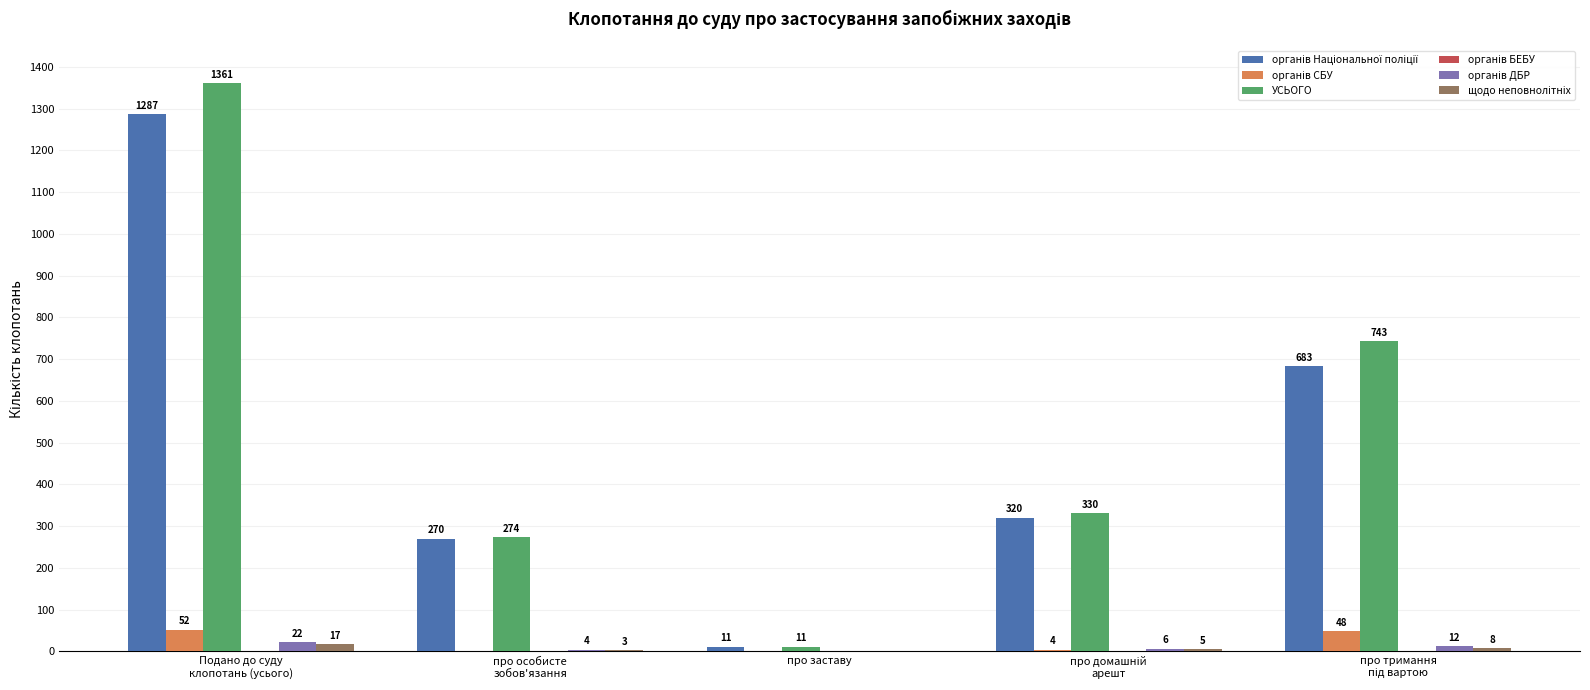

The УСЬОГО series shows 11 at про заставу. True or false?

True